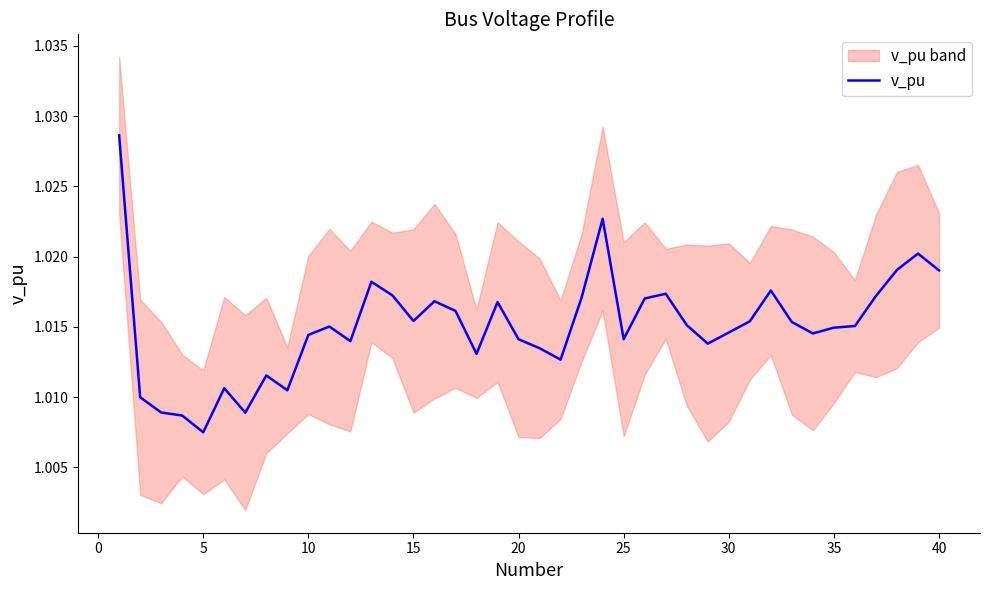

What is the greatest value displayed?

1.0